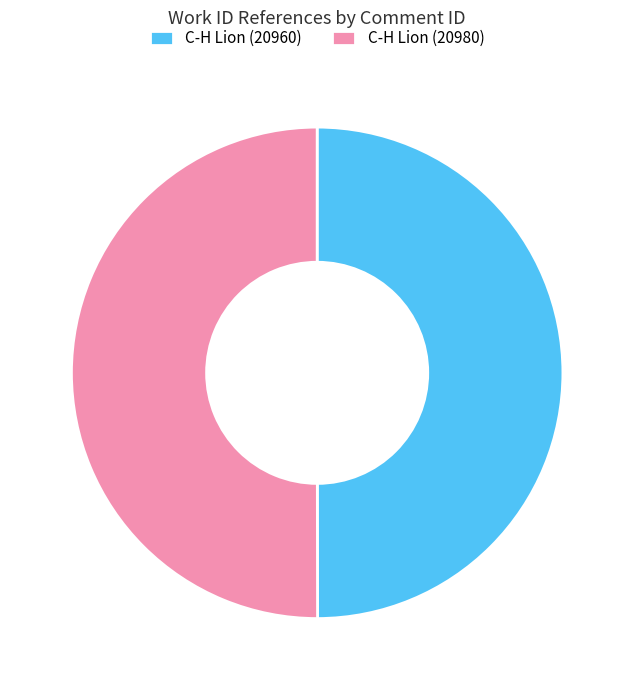

Count the number of slices in the pie.

2